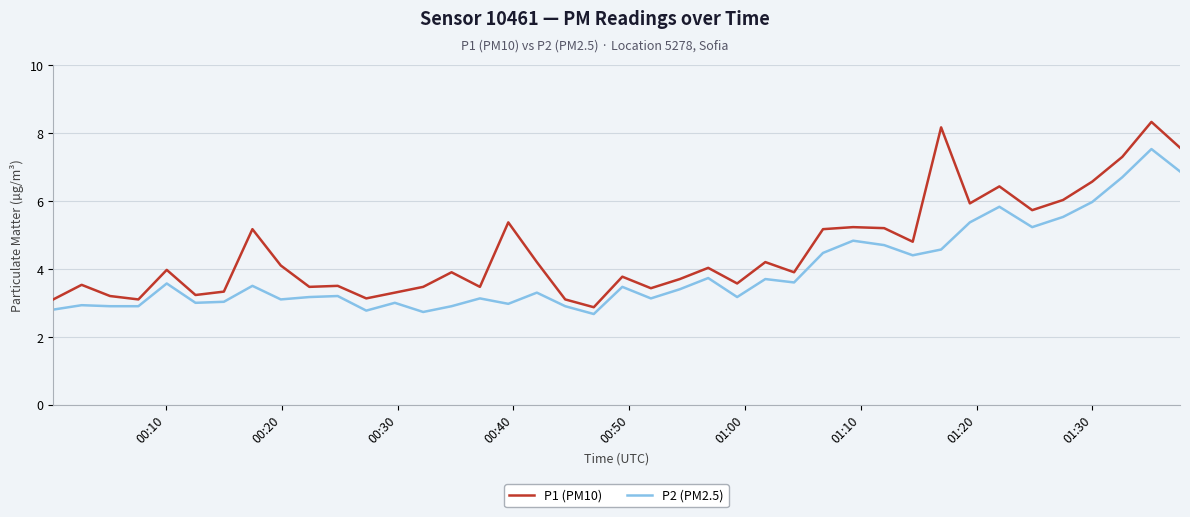

What is the highest value of the P1 (PM10) series?

8.3